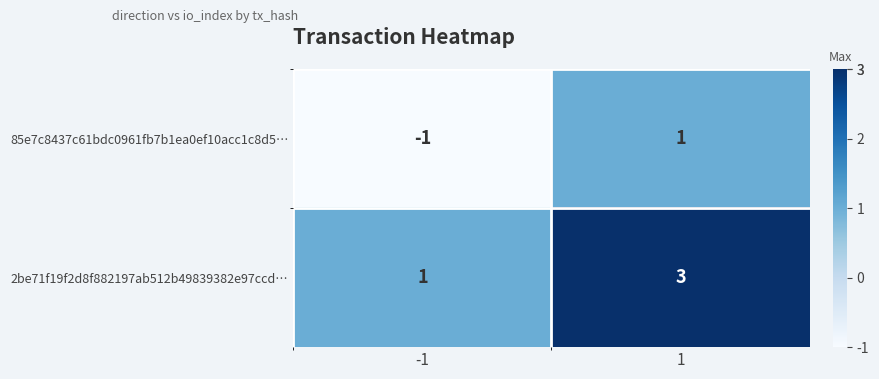

What is the maximum value shown in the chart?

3